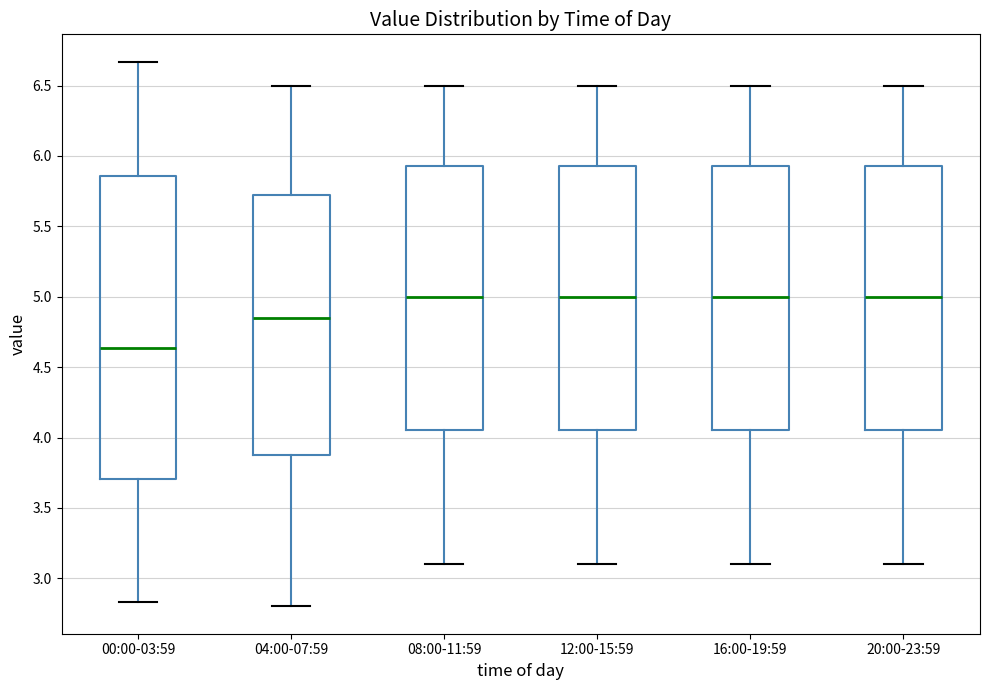

Comparing the boxes themselves (not the whiskers), which one is the tallest?

00:00-03:59